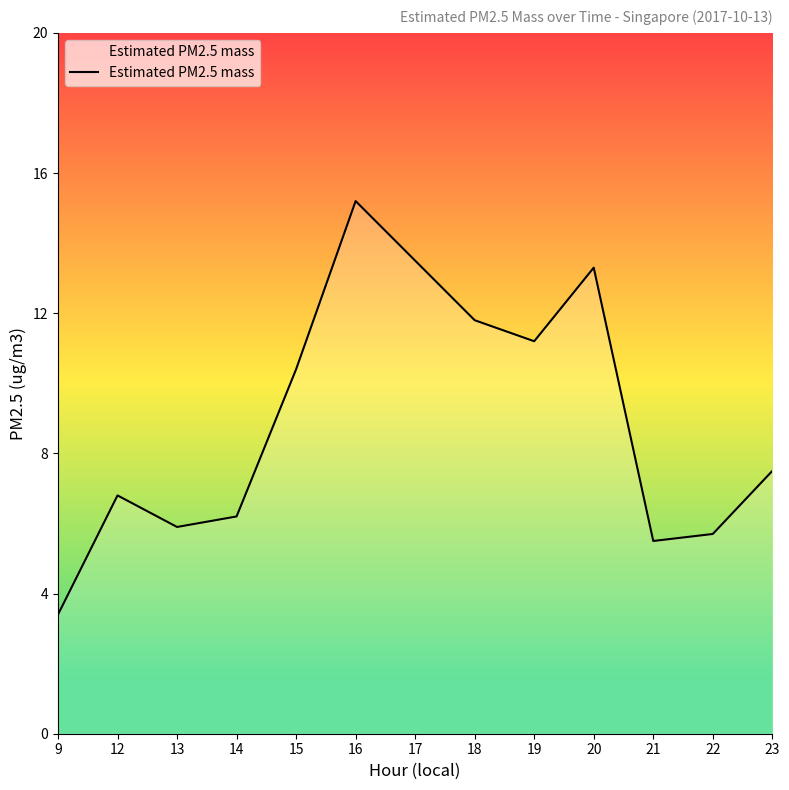

How many lines are shown in the chart?

1